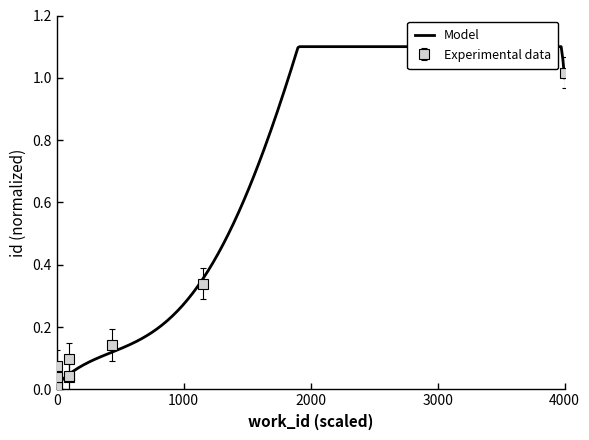

Between 4547 and 4530, which is larger?

4547